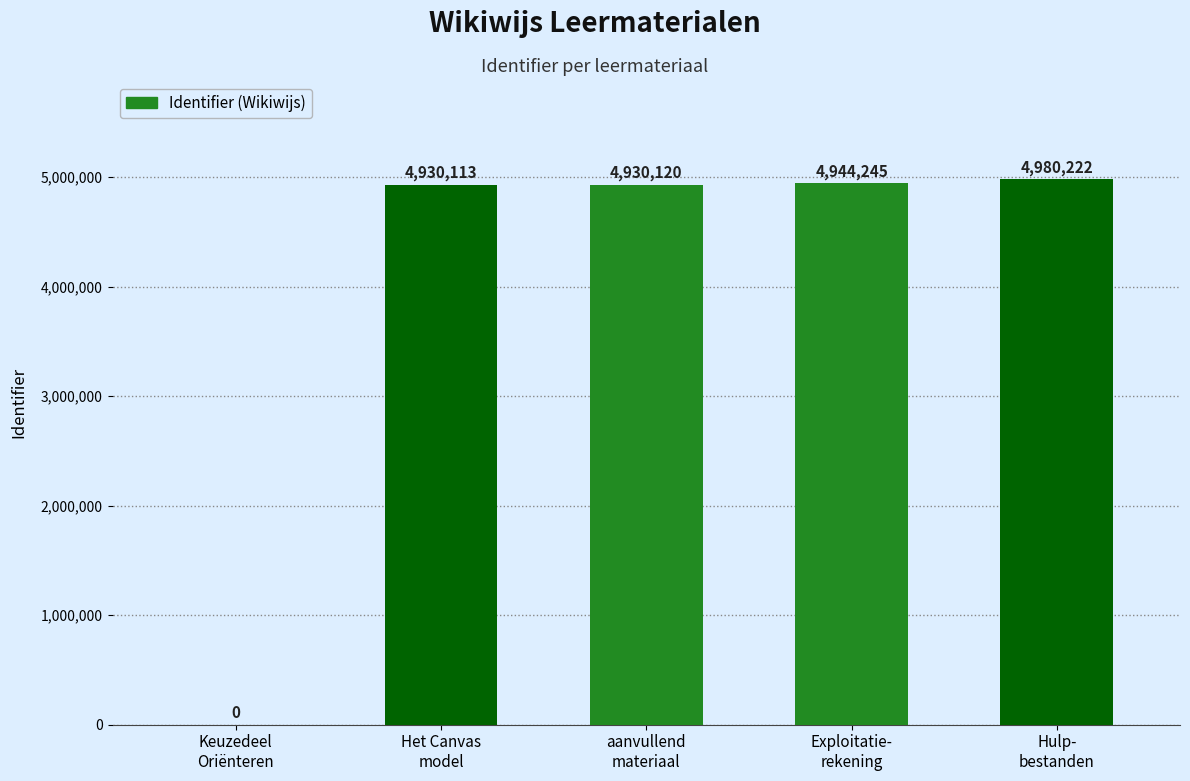

What is the ratio of the value at Hulp-
bestanden to the value at Exploitatie-
rekening?

1.0